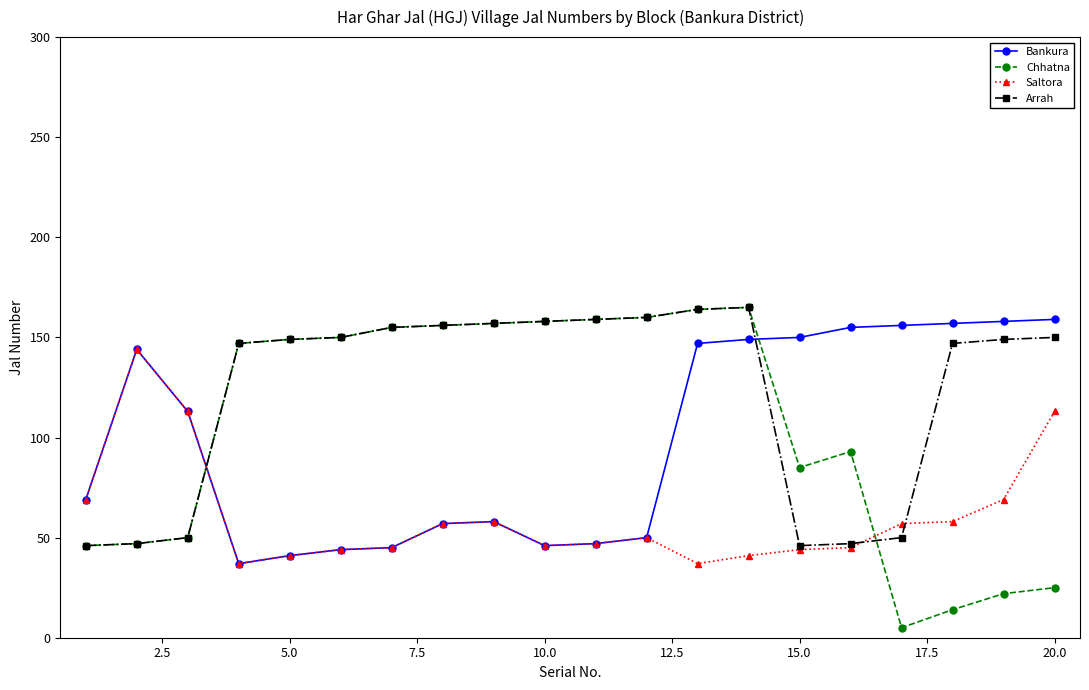

What is the greatest value displayed?

165